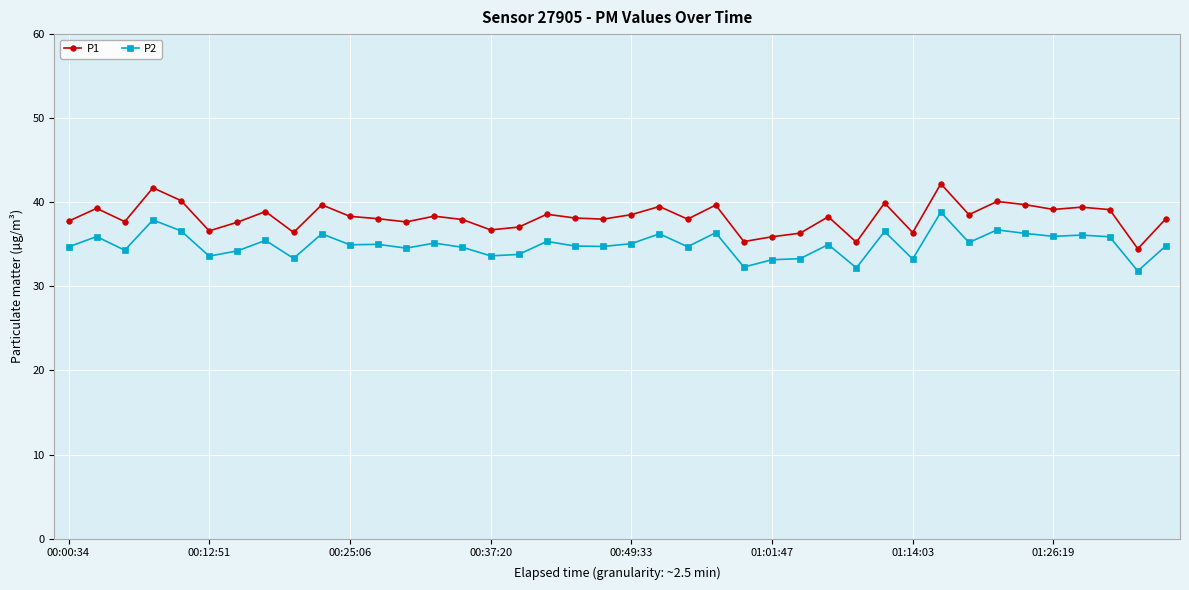

What is the value of the P2 point at the 28th from the left?

35.0